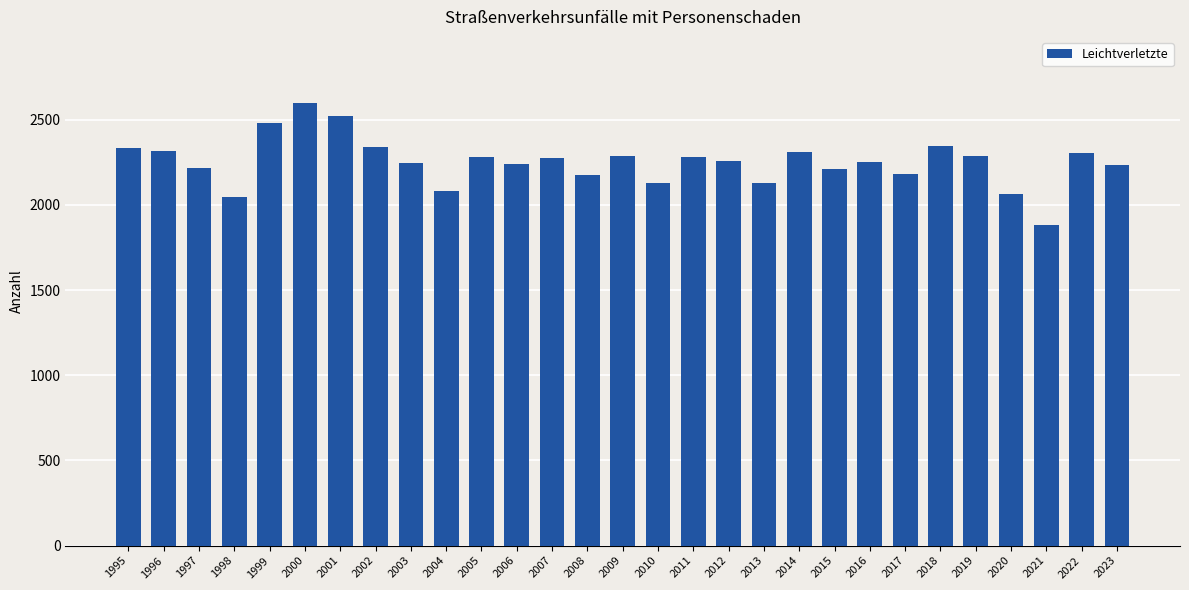

Which label corresponds to the smallest value in the chart?

2021